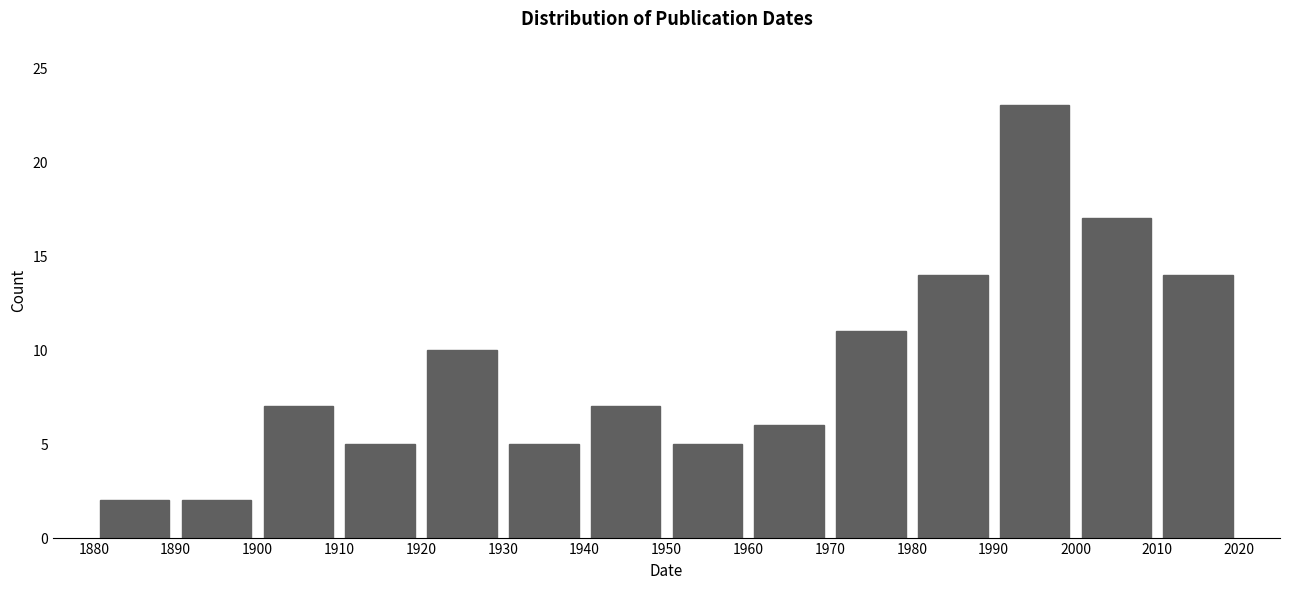

Reading left to right, transcribe this chart: for each bar, give the range it covers on the x-axis and its height. The values are not printed on the chart, so give them approximately, as read against the axis.

1880 to 1890: 2
1890 to 1900: 2
1900 to 1910: 7
1910 to 1920: 5
1920 to 1930: 10
1930 to 1940: 5
1940 to 1950: 7
1950 to 1960: 5
1960 to 1970: 6
1970 to 1980: 11
1980 to 1990: 14
1990 to 2000: 23
2000 to 2010: 17
2010 to 2020: 14